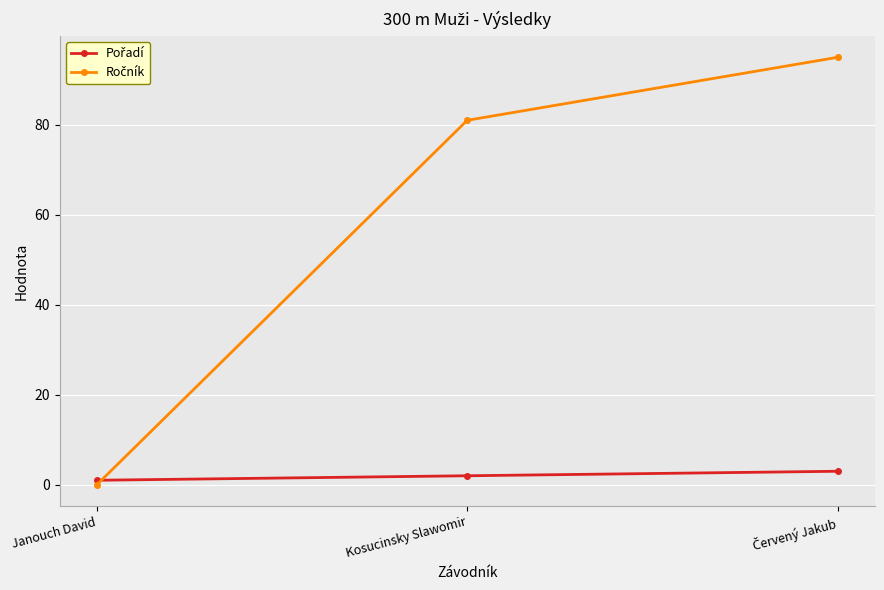

What is the label of the 2nd point from the left?

Kosucinsky Slawomir